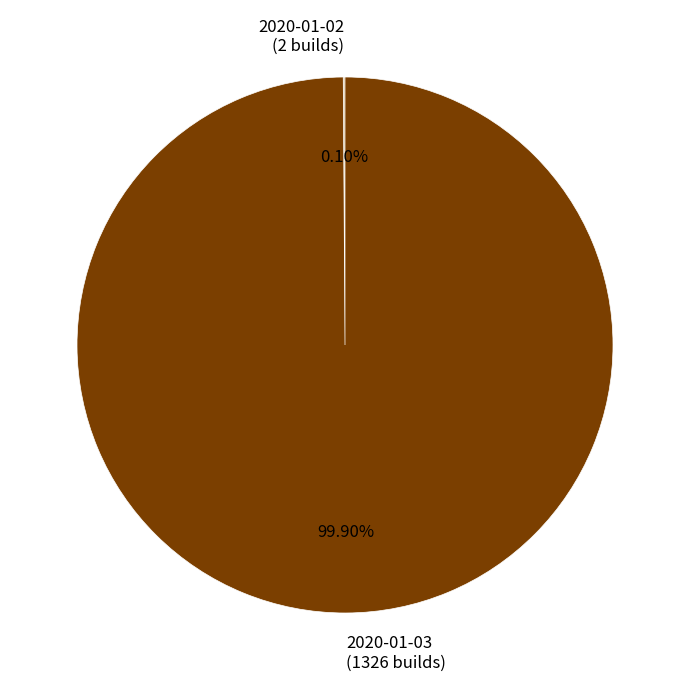

Does any single category account for the majority?

Yes